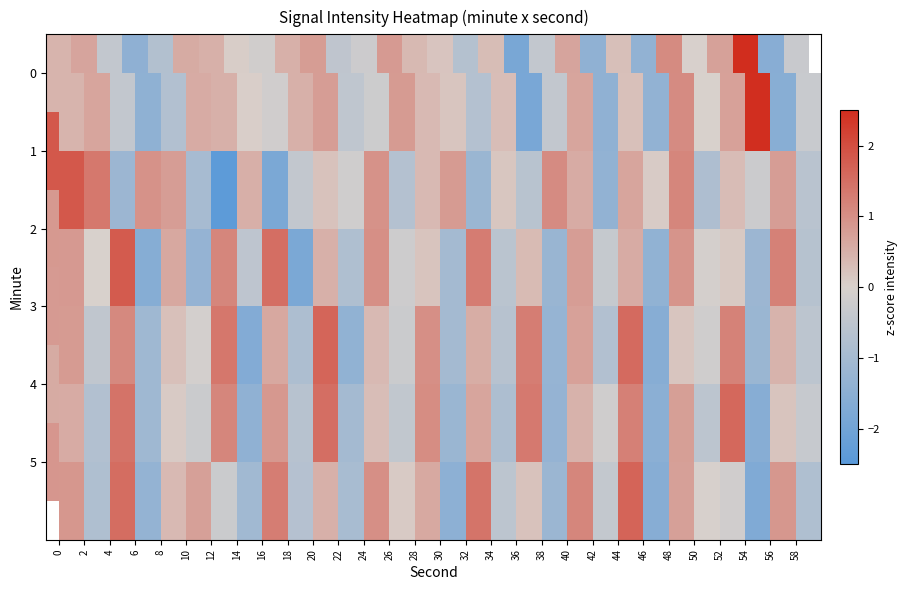

Count the number of data series in this chart.

6